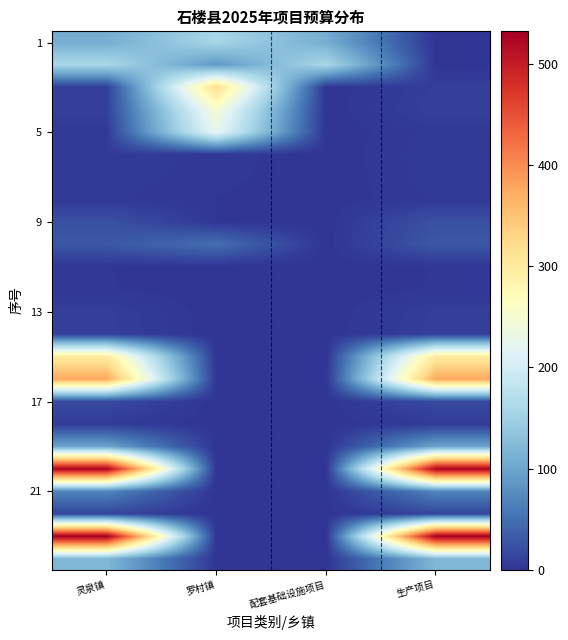

Which label corresponds to the largest value in the chart?

灵泉镇